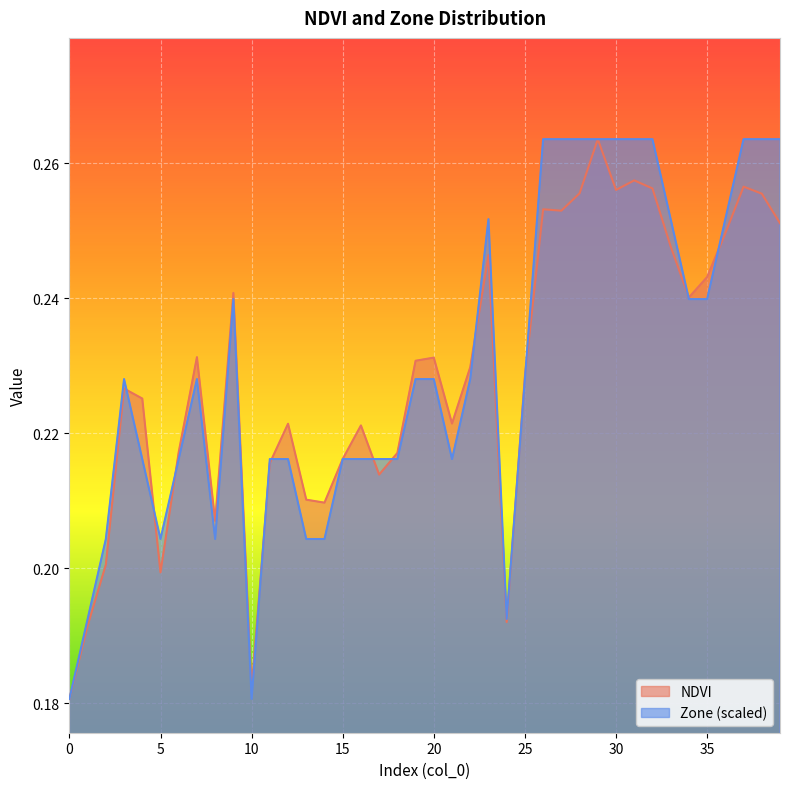

What are all the series names shown in the legend?

NDVI, Zone (scaled)